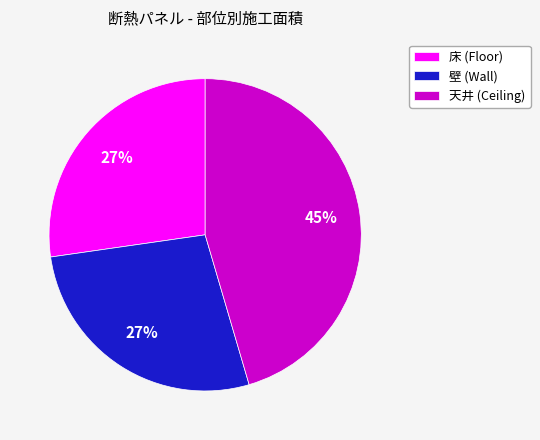

To the nearest percent, what is the difference between the largest and smallest slice percentages?

18%